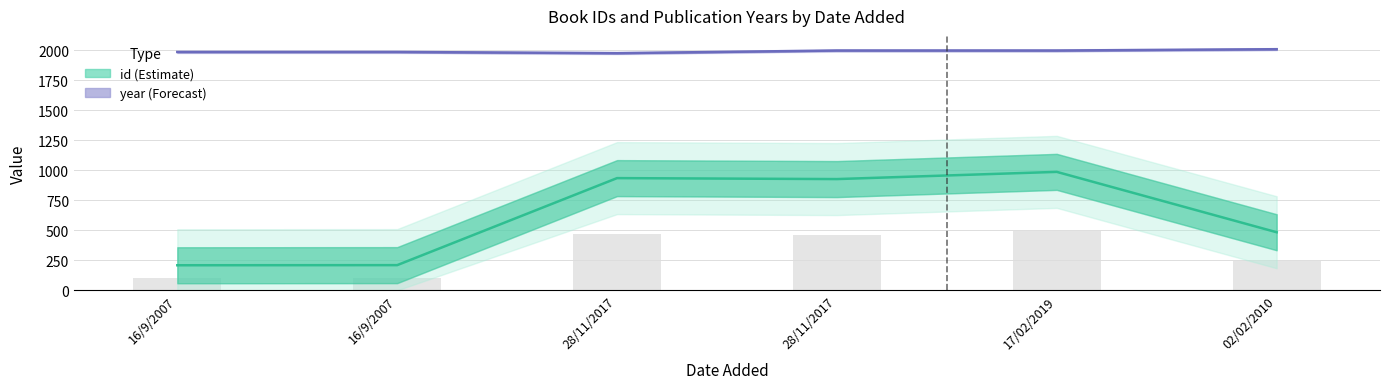

What are all the series names shown in the legend?

id (Estimate), year (Forecast)